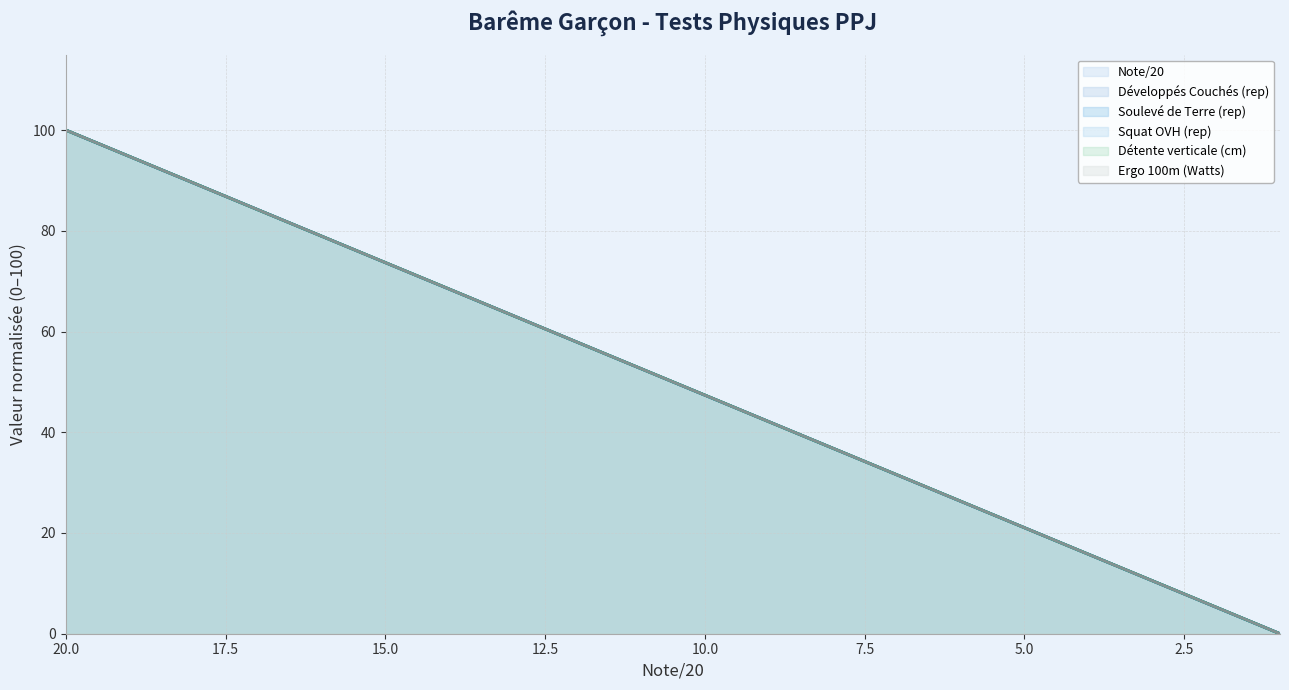

The value of Squat OVH (rep) at 13 is 63.2. True or false?

True